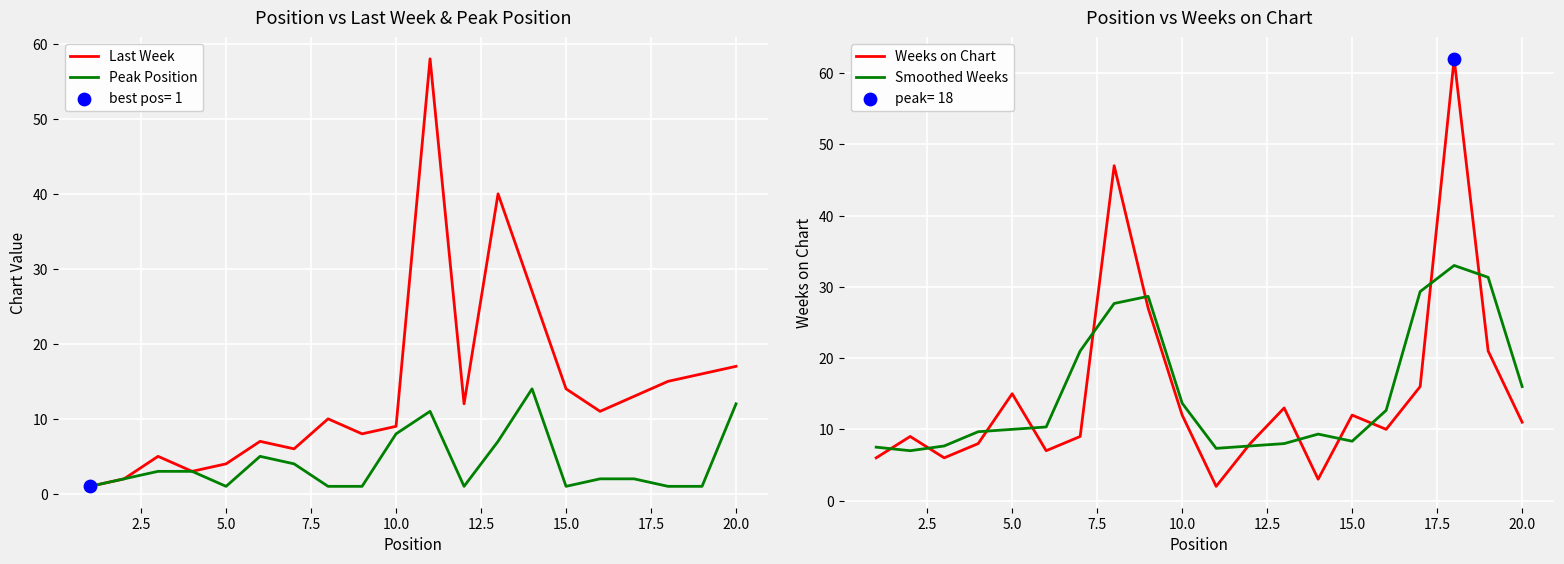

Is it true that Peak Position equals 8 at 10.0?

True